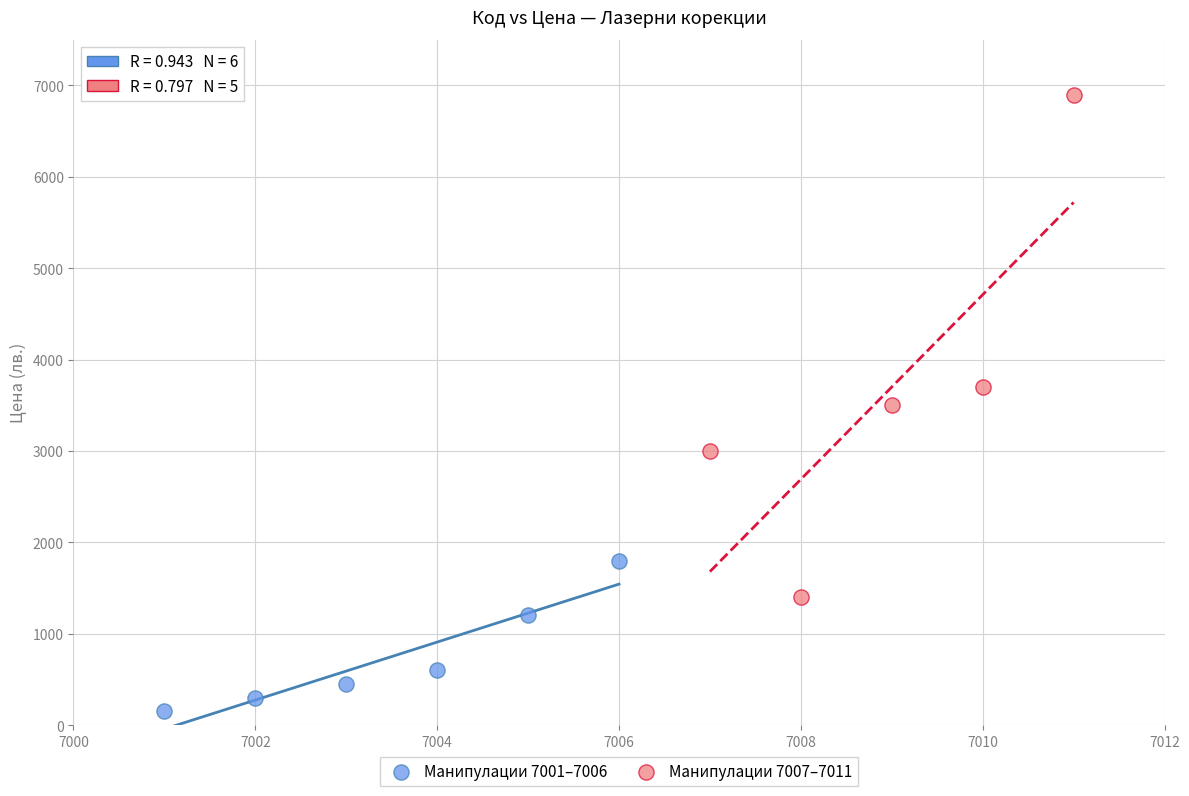

Which series contains the highest Y value?

Манипулации 7007–7011